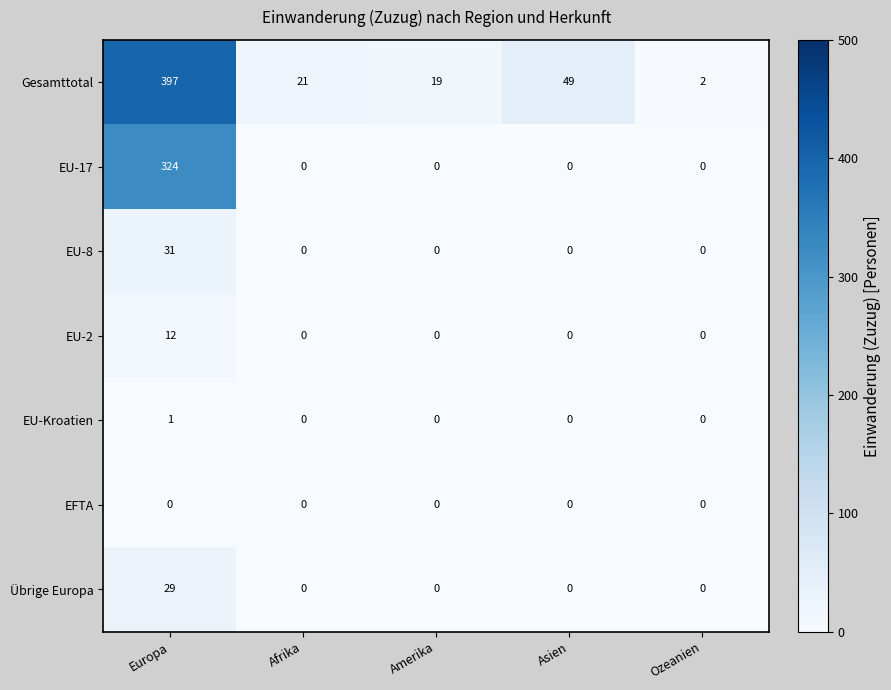

What is the spread (max minus min) of values at Amerika?

19